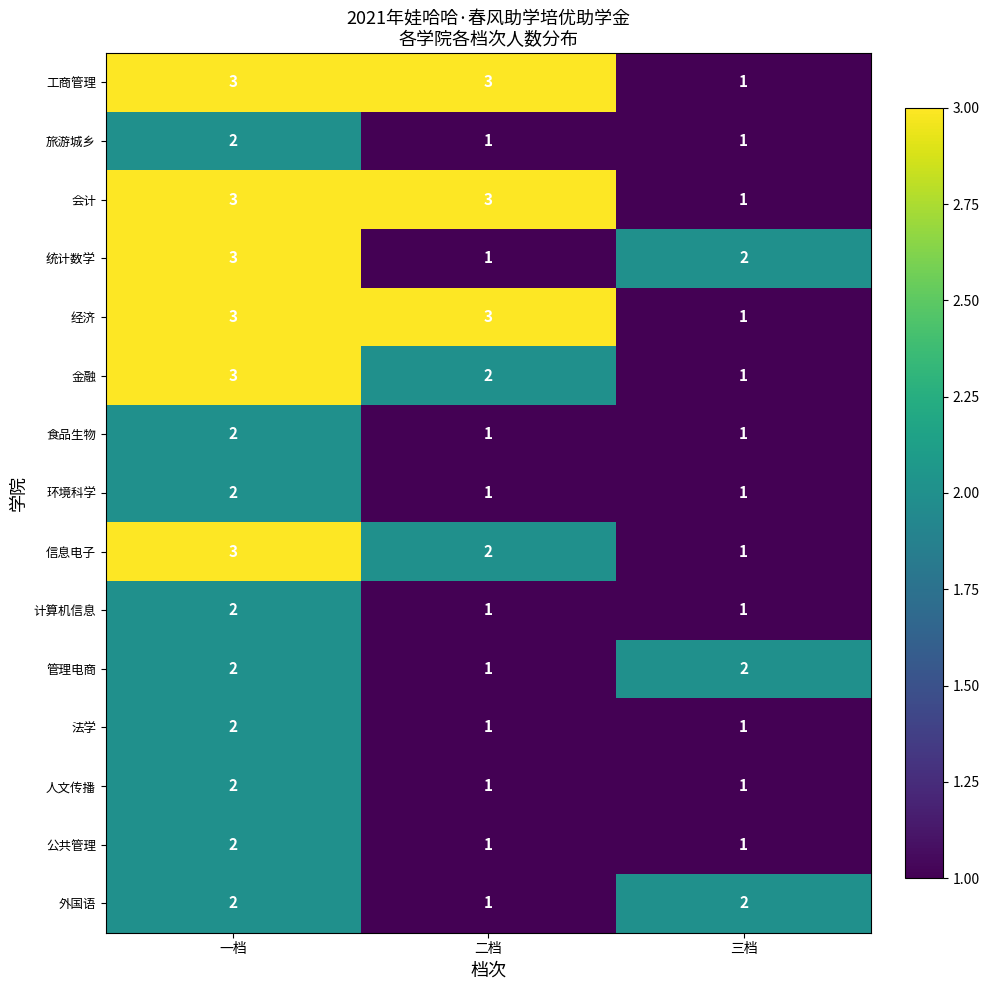

How many 管理电商 values are between 1 and 2?

3